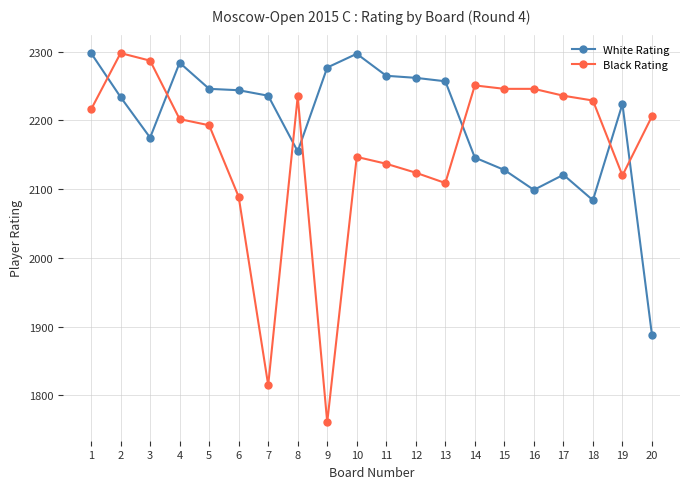

Where is the first local minimum for White Rating?

3